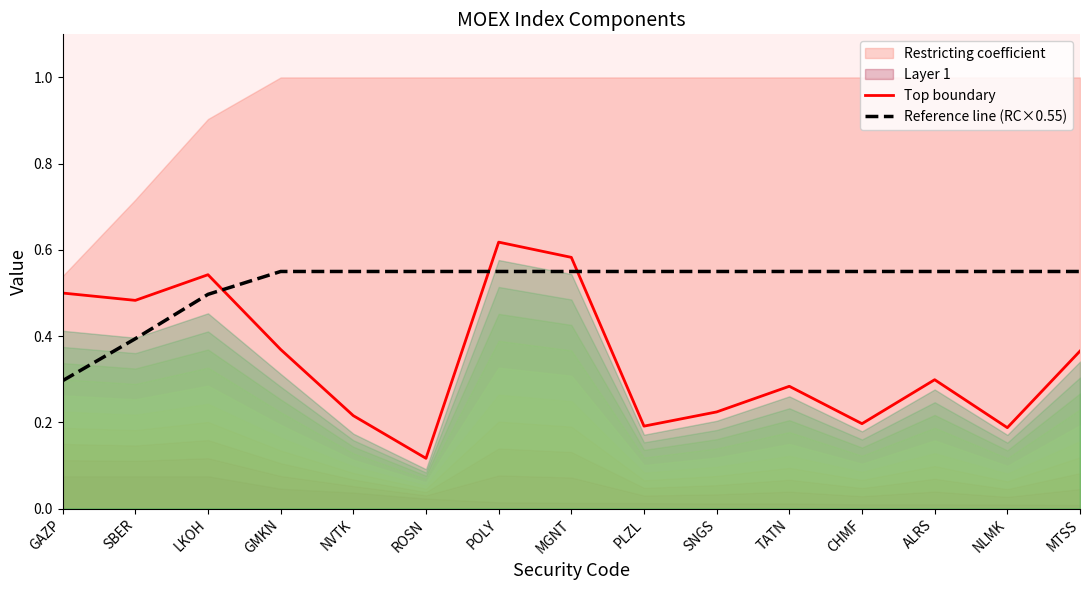

At which category is the sum across all series the highest?

POLY